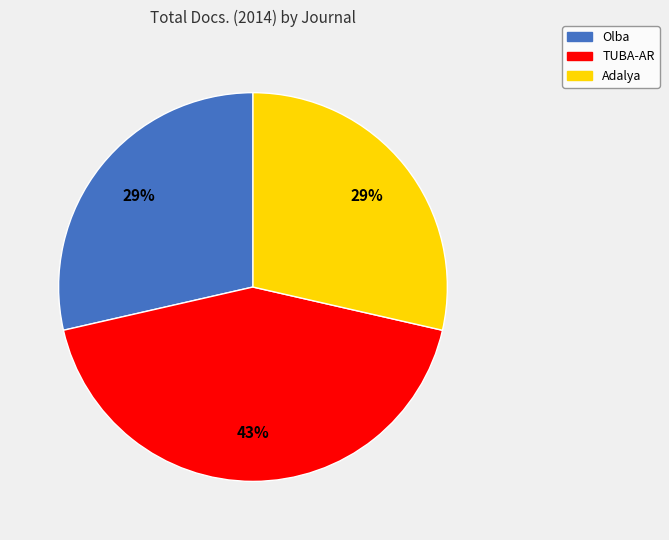

To the nearest percent, what is the difference between the largest and smallest slice percentages?

14%